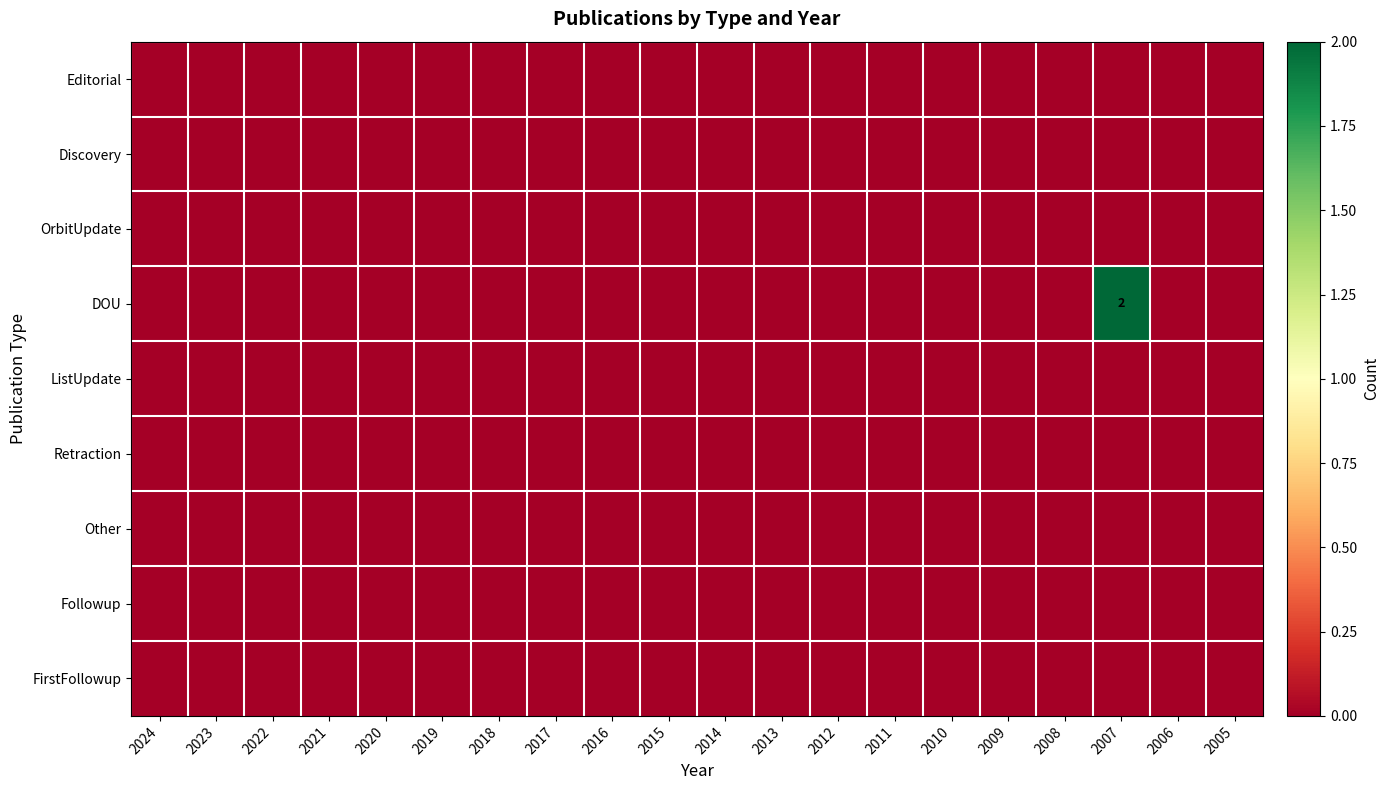

Count the number of categories in the chart.

20